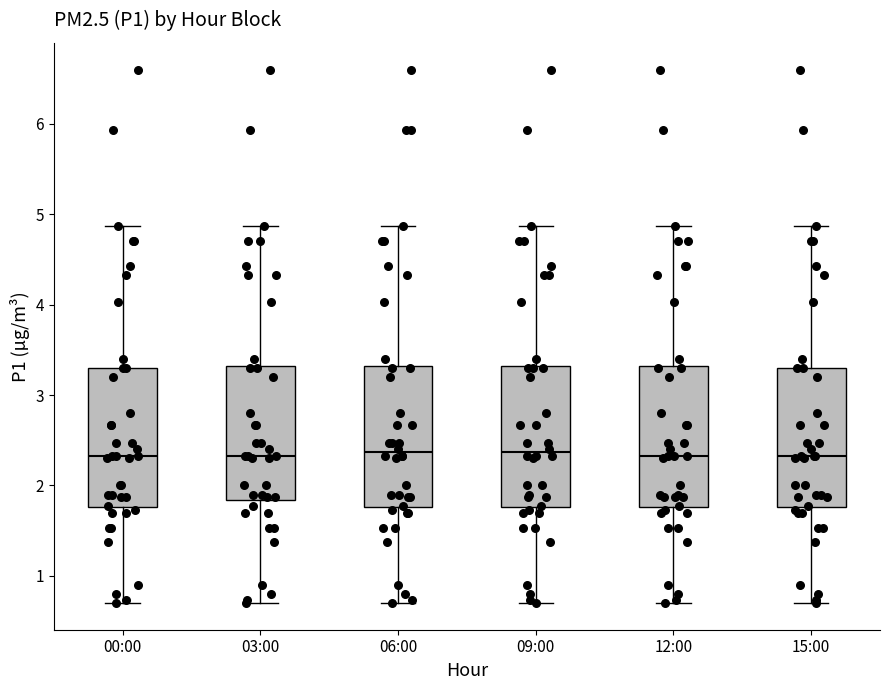

Where does the lower whisker of the box for 15:00 end on the y-axis? The values are not printed on the chart, so give them approximately, as read against the axis.

0.7